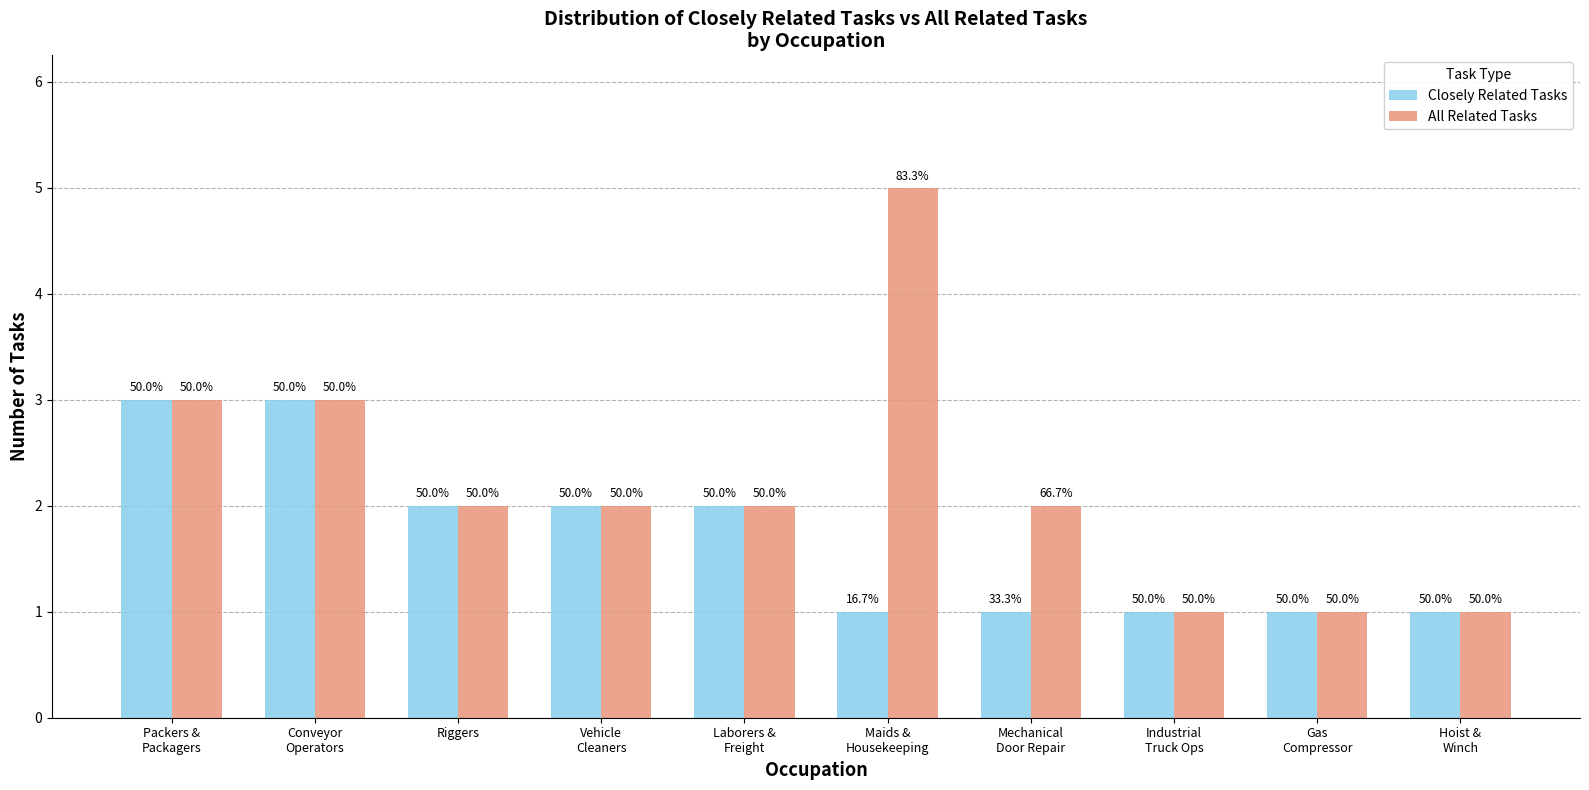

At Packers &
Packagers, list the series in order from largest to smallest.

Closely Related Tasks, All Related Tasks